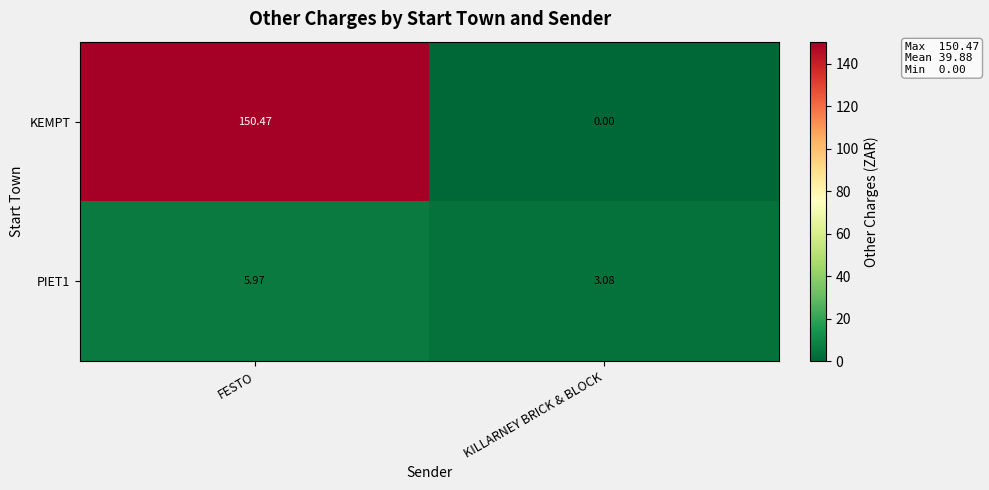

Where does the PIET1 series first go above 5?

FESTO